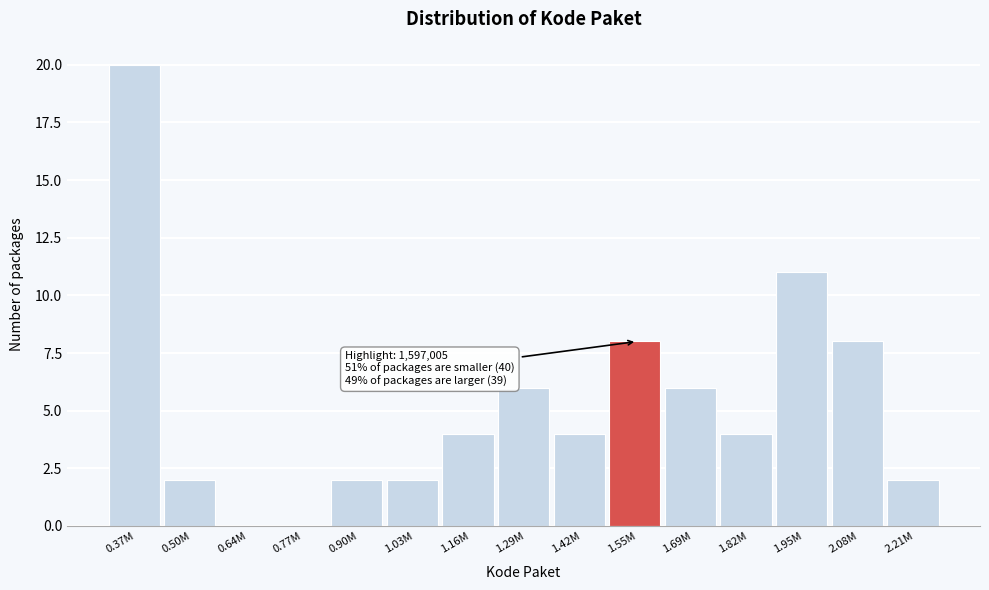

Reading left to right, extract all data points from this chart.

0.37M=20	0.50M=2	0.64M=0	0.77M=0	0.90M=2	1.03M=2	1.16M=4	1.29M=6	1.42M=4	1.55M=8	1.69M=6	1.82M=4	1.95M=11	2.08M=8	2.21M=2